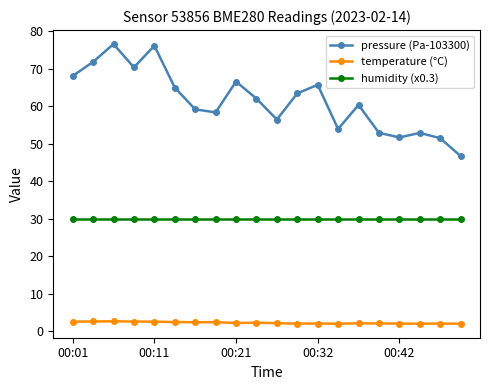

Count the number of categories in the chart.

20